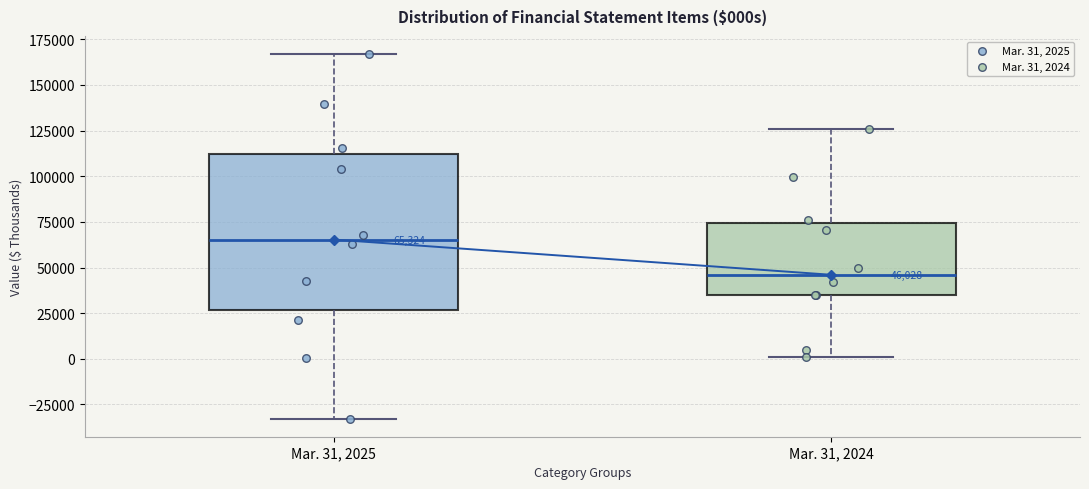

Which box is the tallest, from its lower edge to its upper edge?

Mar. 31, 2025